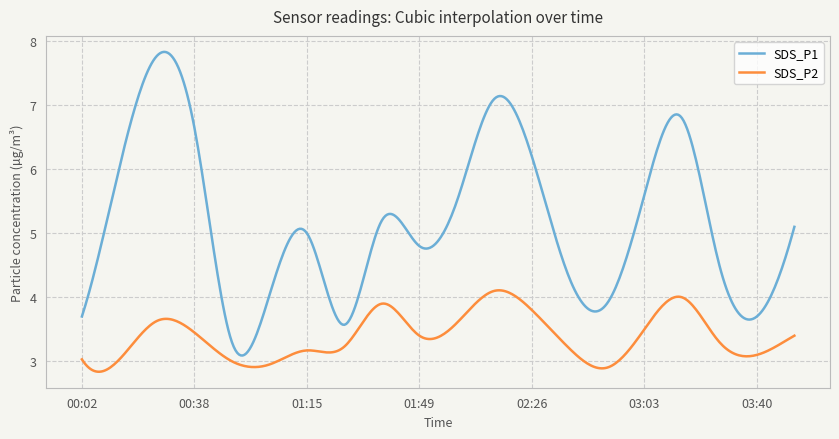

True or false: SDS_P1 and SDS_P2 cross at least once.

False